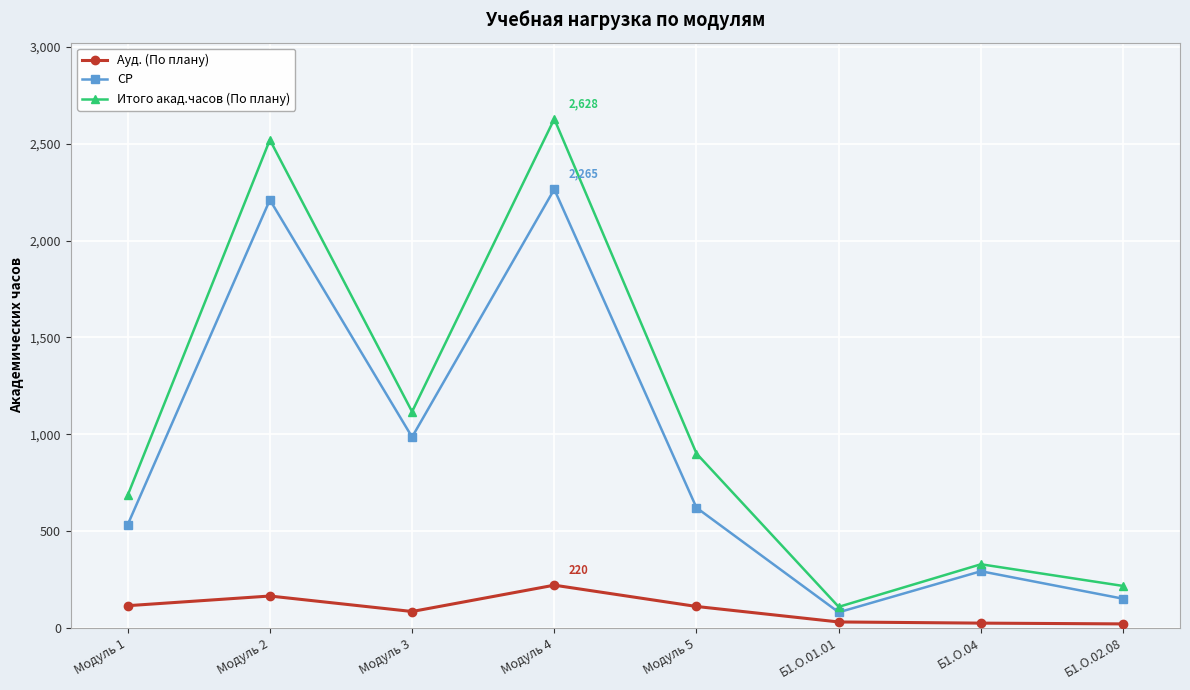

What is the greatest value displayed?

2628